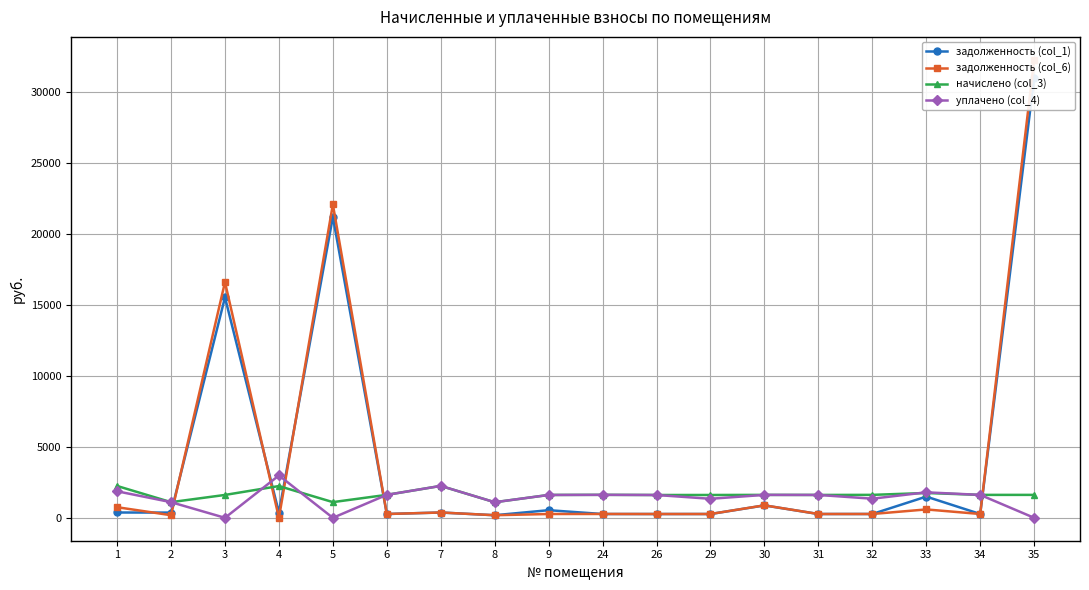

Which series changed the most between 29 and 32?

начислено (col_3)